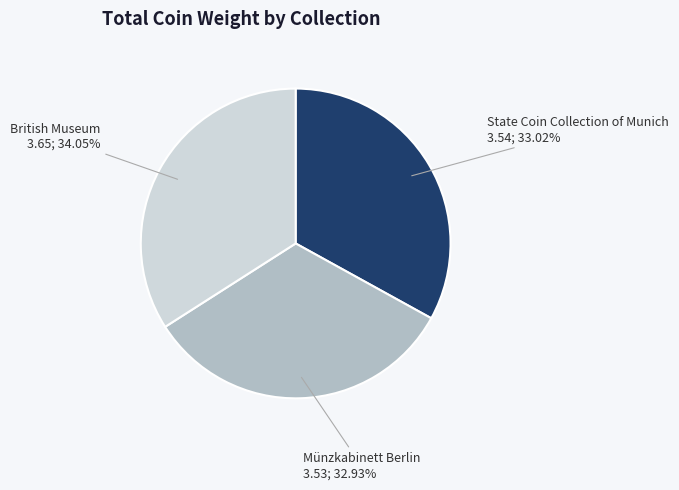

Is there a majority slice in this chart?

No